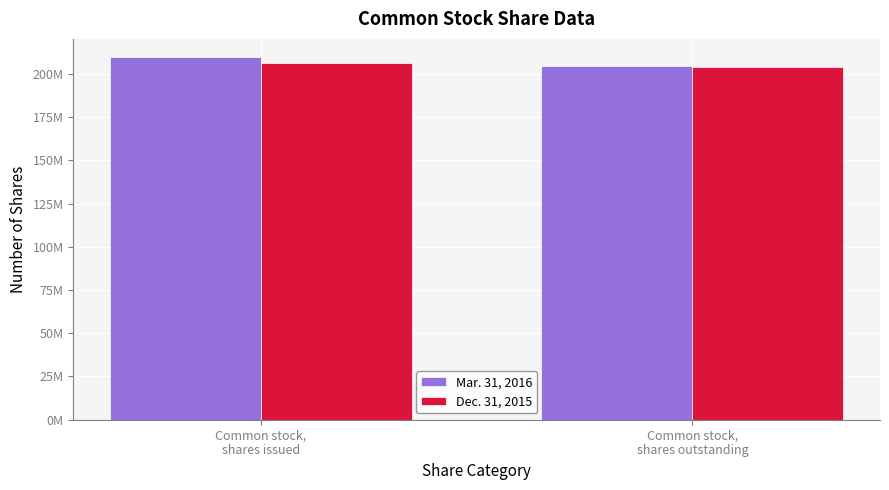

What is the difference between the highest and lowest values at Common stock,
shares issued?

3260239